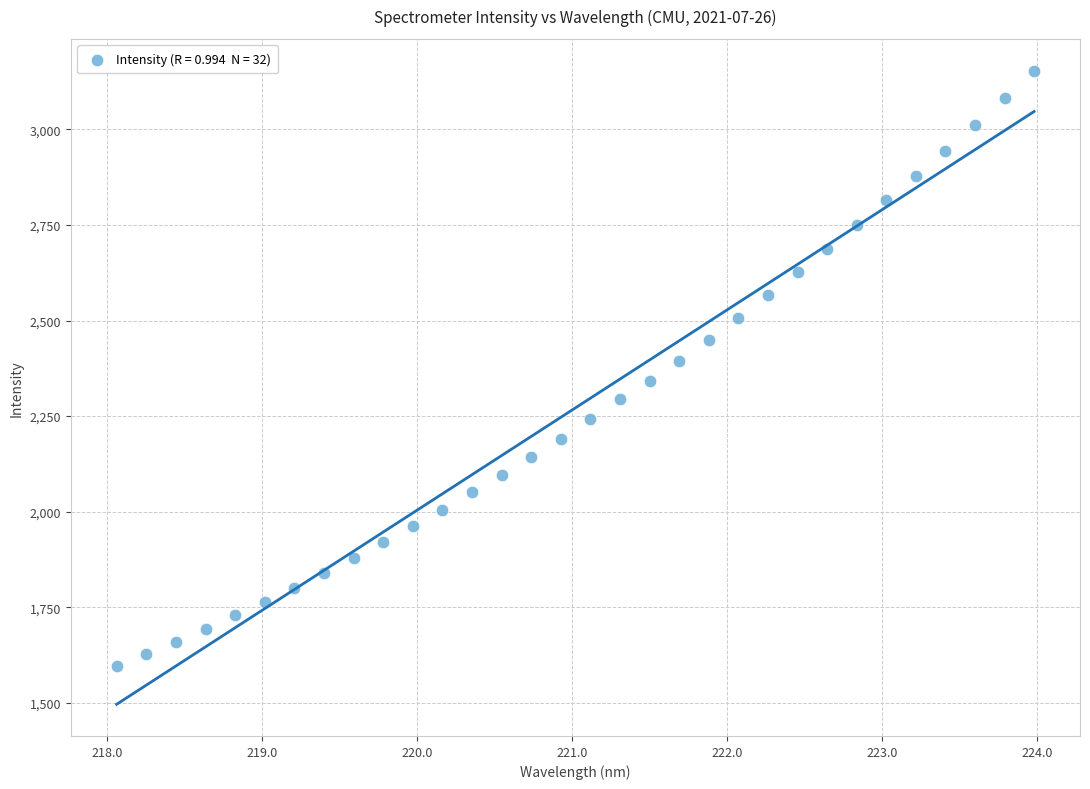

What is the range of X values (max minus min)?

5.9